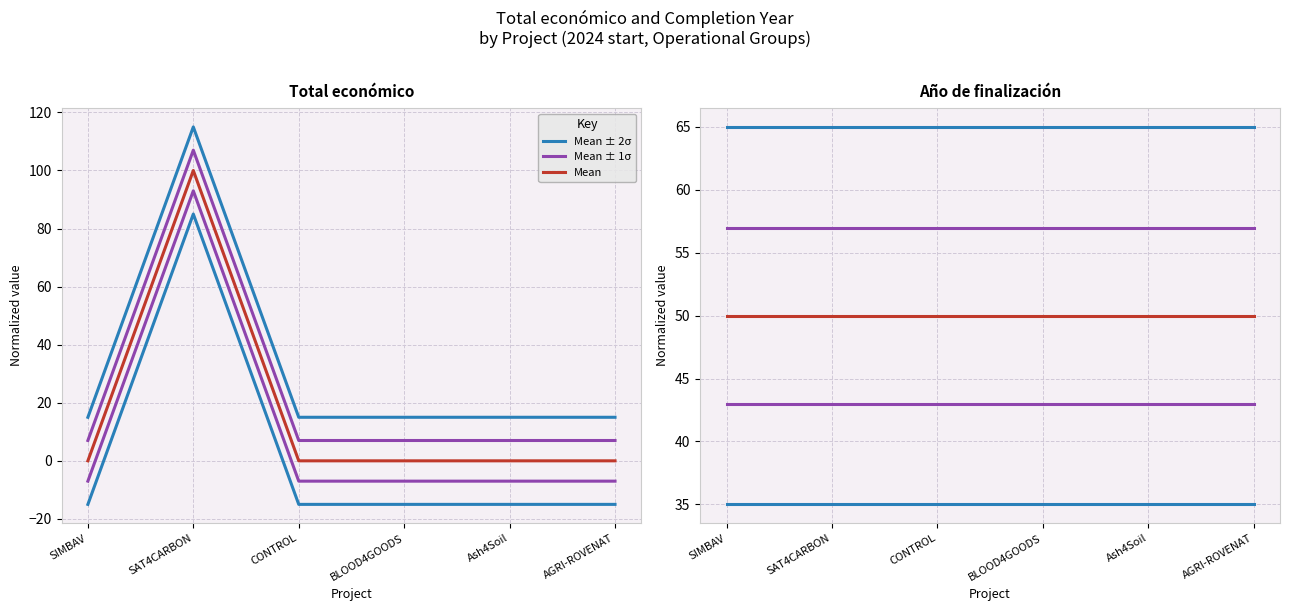

Between AGRI-ROVENAT and CONTROL, which is larger?

AGRI-ROVENAT